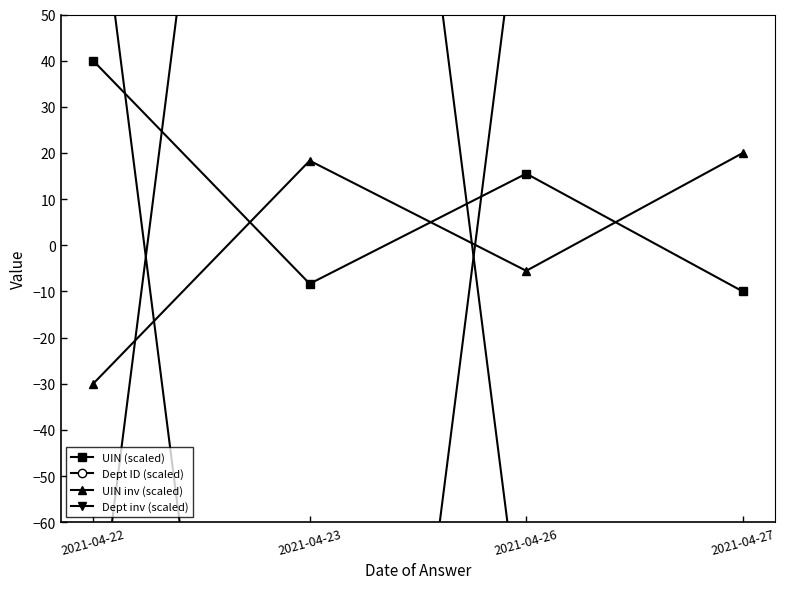

What is the difference between the maximum and minimum values in the UIN (scaled) series?

50.0